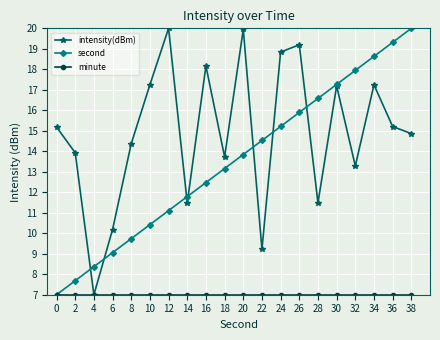

At which label is second closest to 13?

18